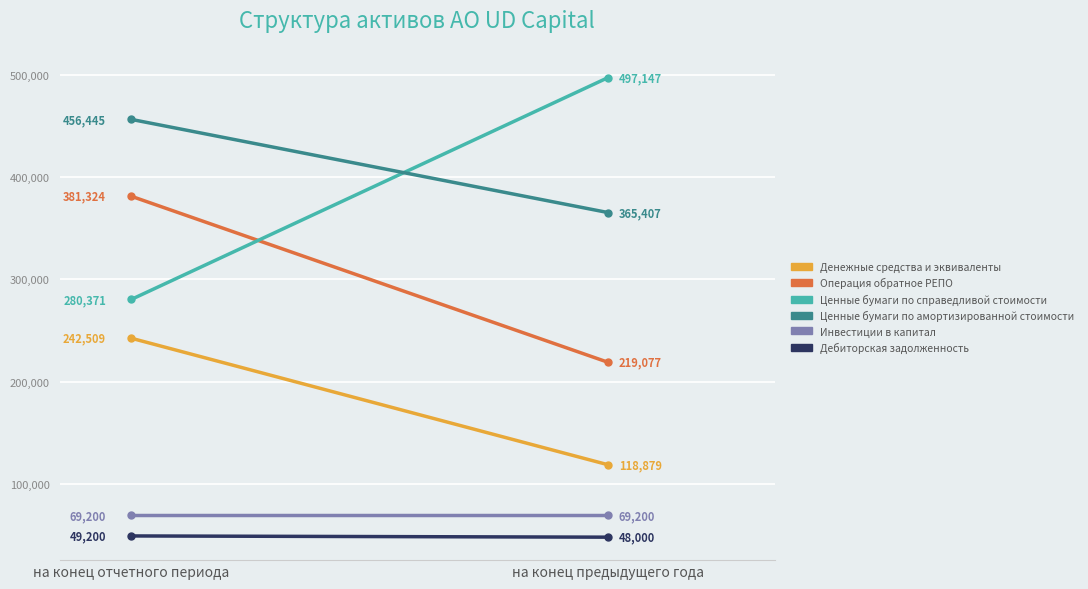

Reading right to left, list all the values displayed in this chart.

Денежные средства и эквиваленты: 118879	242509
Операция обратное РЕПО: 219077	381324
Ценные бумаги по справедливой стоимости: 497147	280371
Ценные бумаги по амортизированной стоимости: 365407	456445
Инвестиции в капитал: 69200	69200
Дебиторская задолженность: 48000	49200